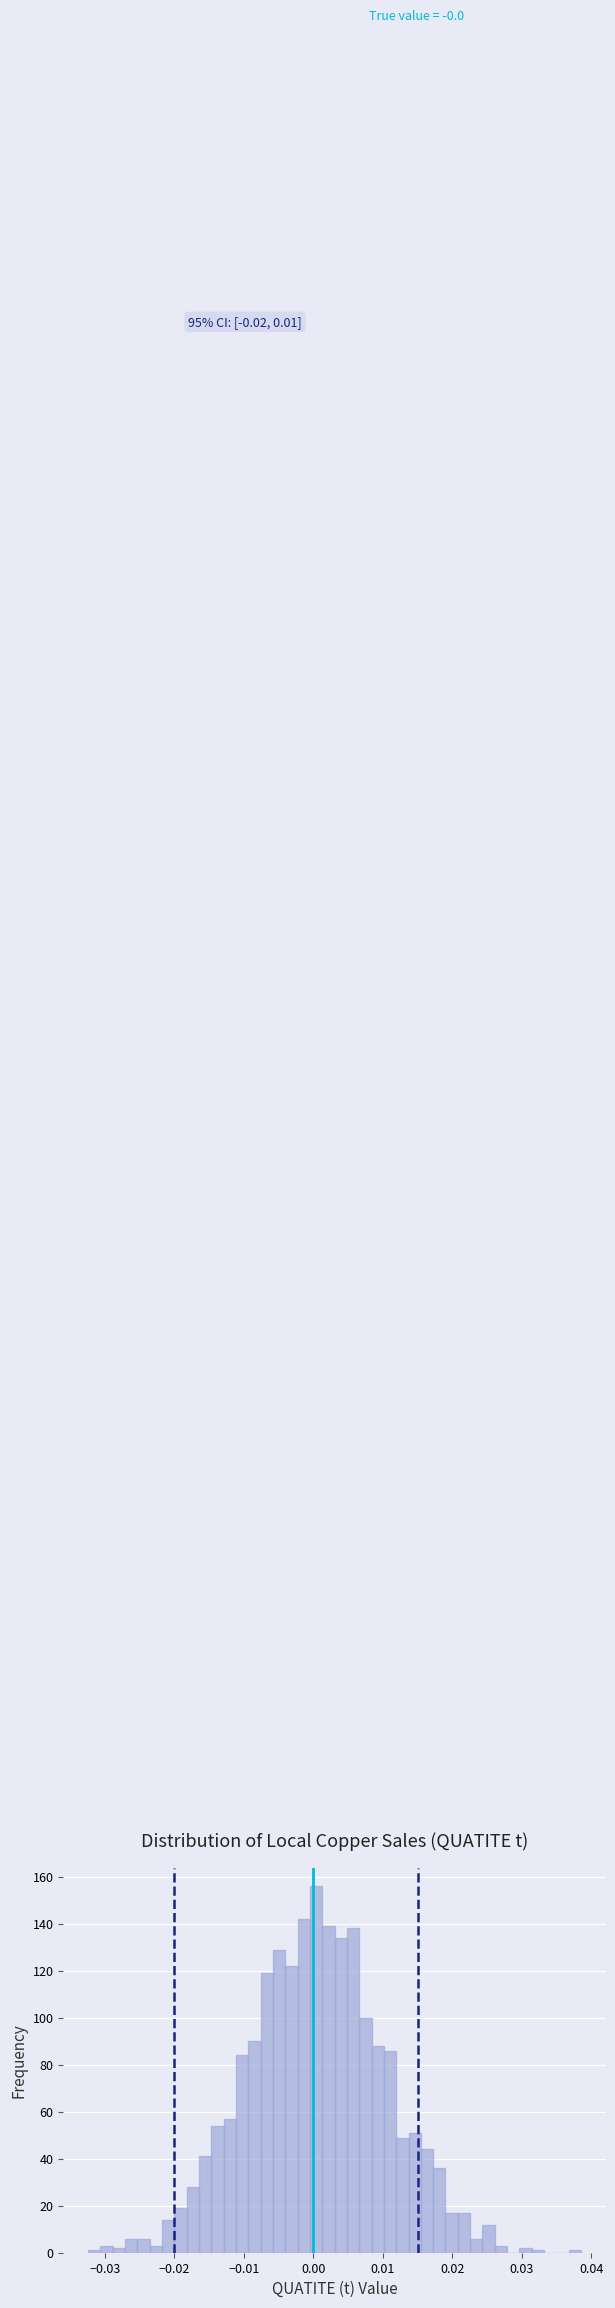

Read against the x-axis, roughly where is the centre of the tallest bar?

0.000